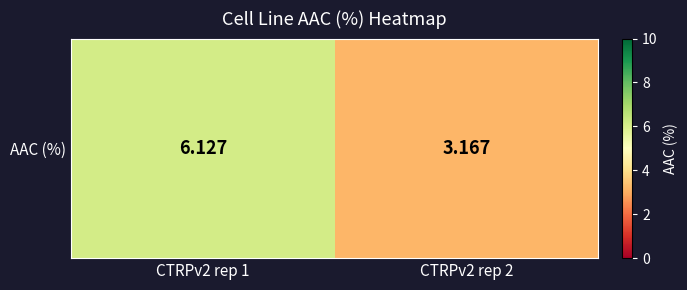

What is the average value?

4.6